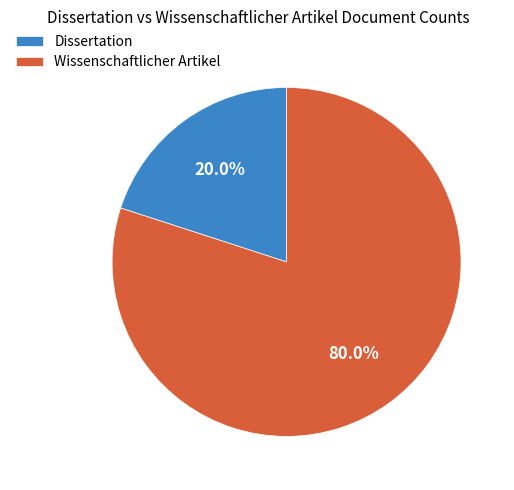

Which has a higher value, Dissertation or Wissenschaftlicher Artikel?

Wissenschaftlicher Artikel